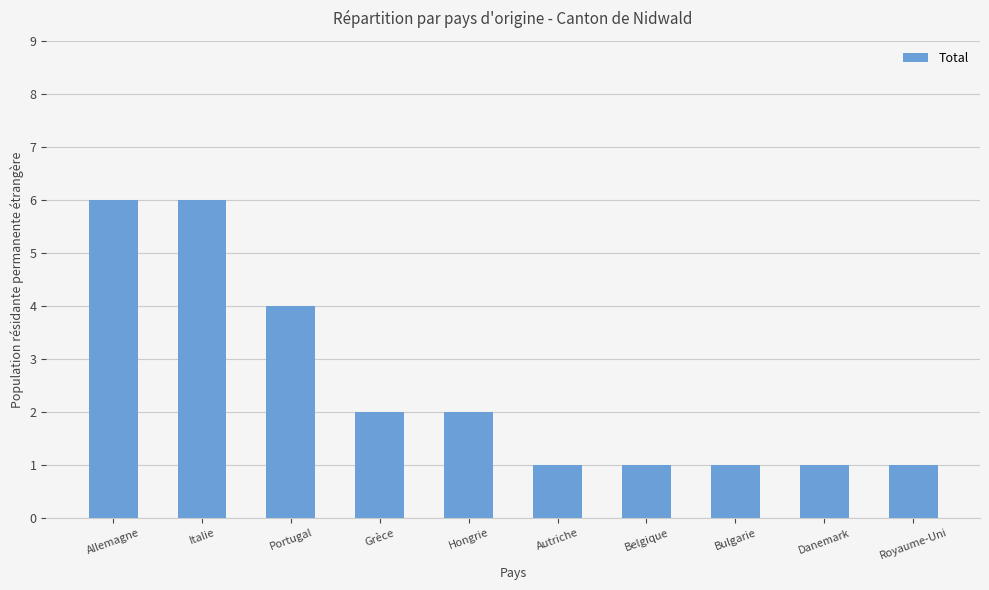

What is the value of the 10th bar from the left?

1